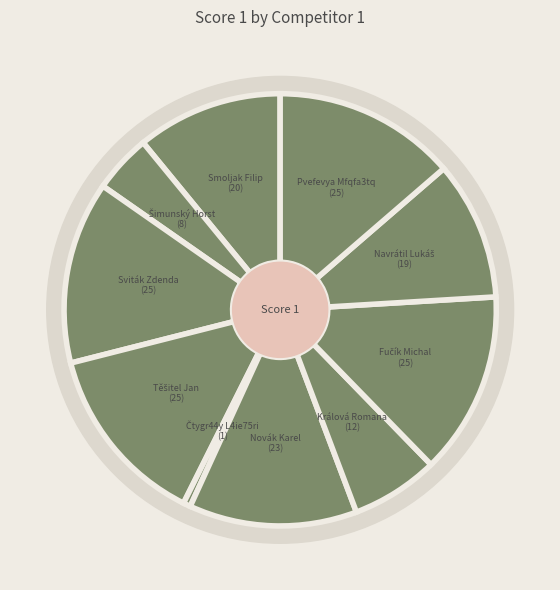

The Navrátil Lukáš slice represents 10% of the pie. True or false?

True